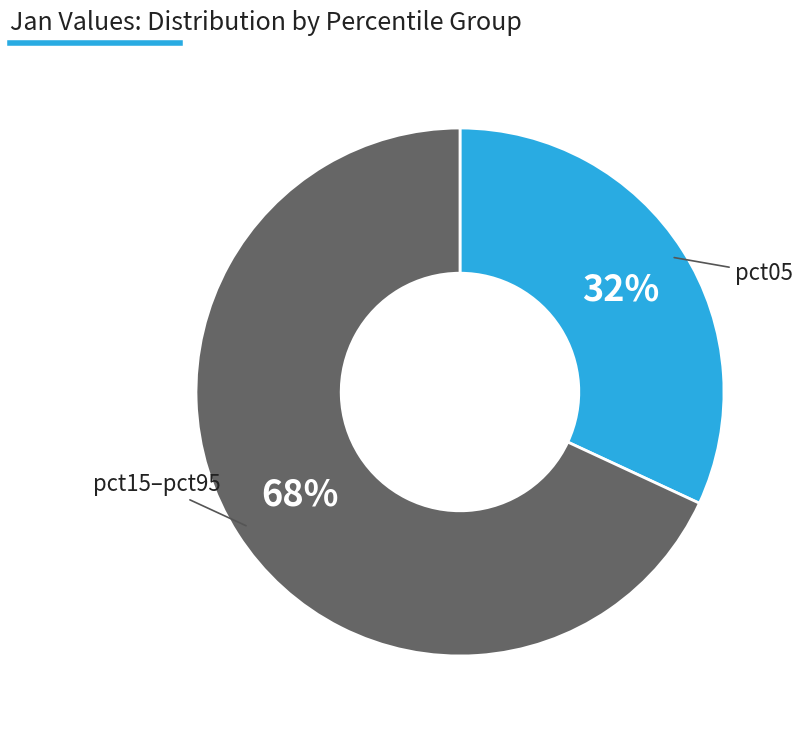

To the nearest percent, what is the average slice percentage?

50%